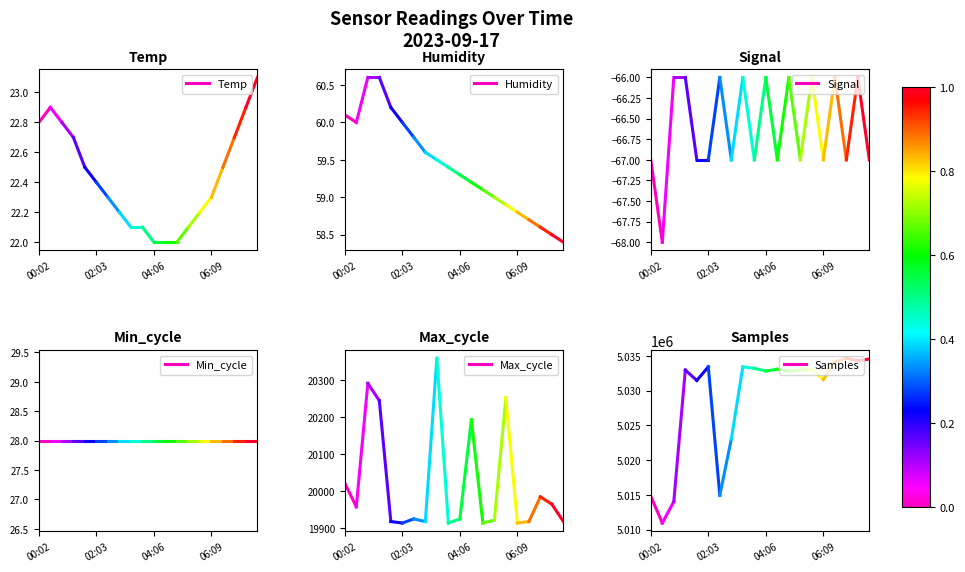

Rank the series by their maximum value, from highest to lowest.

Samples, Max_cycle, Humidity, Min_cycle, Temp, Signal